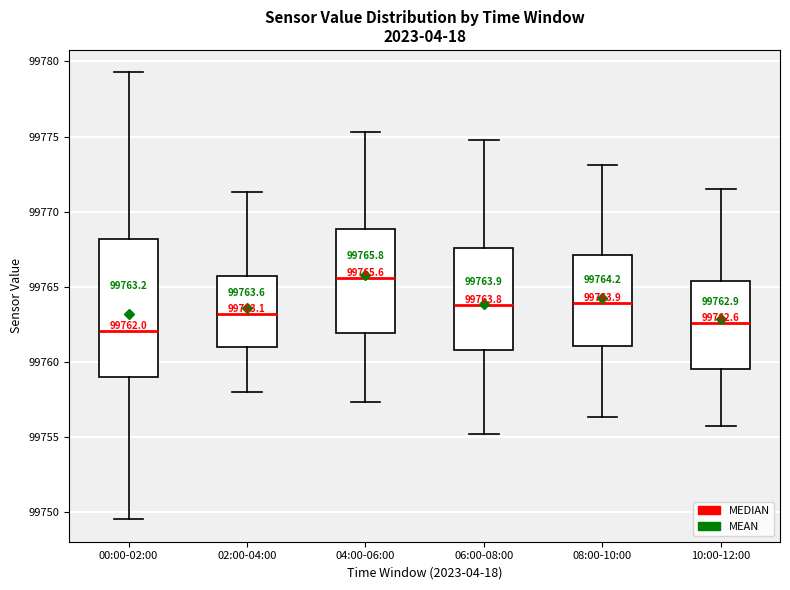

Which box has the lowest median line?

00:00-02:00